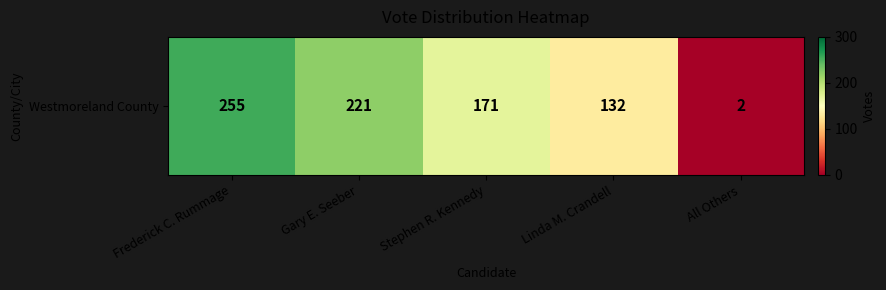

Which category has the highest value across all series?

Frederick C. Rummage